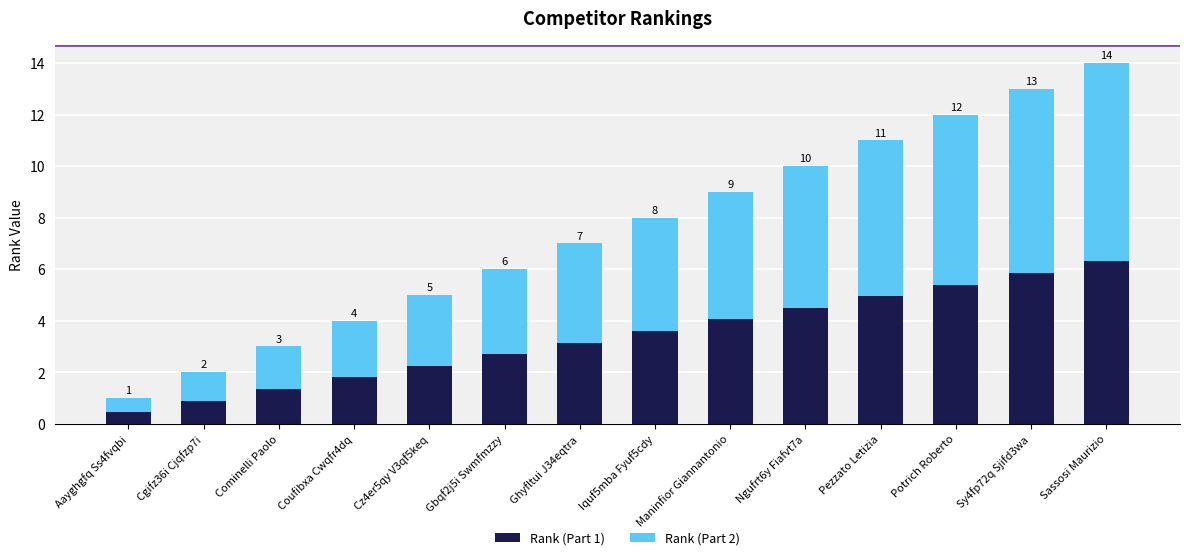

How many bars are there in total?

14